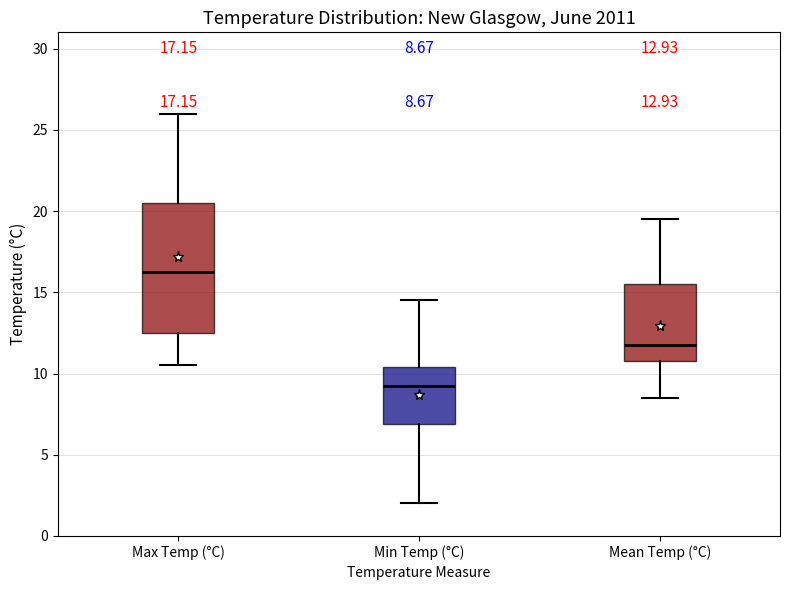

Which box has the highest median line?

Max Temp (°C)